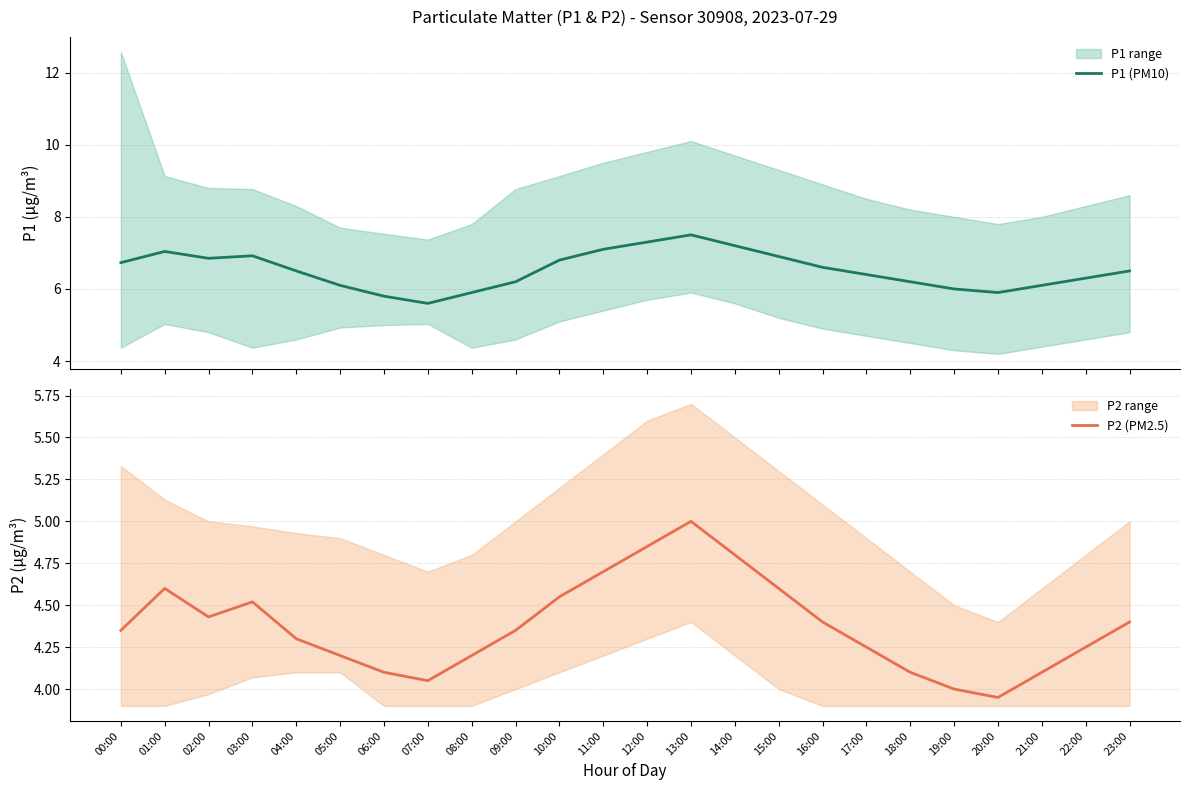

The value of P2 (PM2.5) at 22:00 is 4.2. True or false?

True